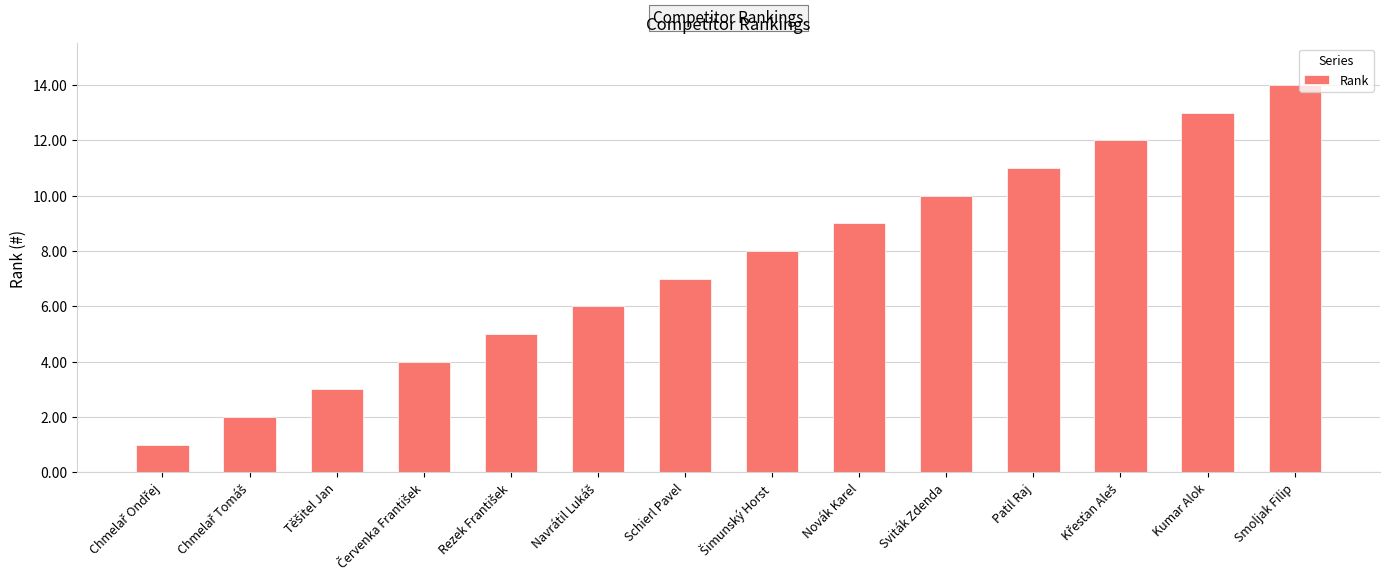

What is the smallest value displayed?

1